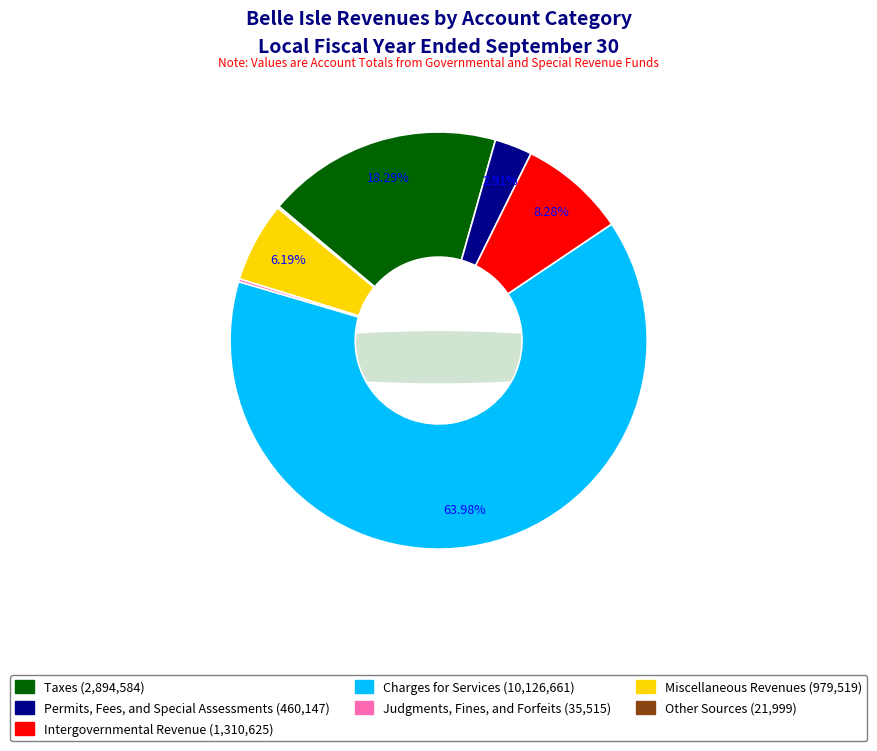

What is the change in value from Permits, Fees, and Special Assessments to Other Sources?

-438148